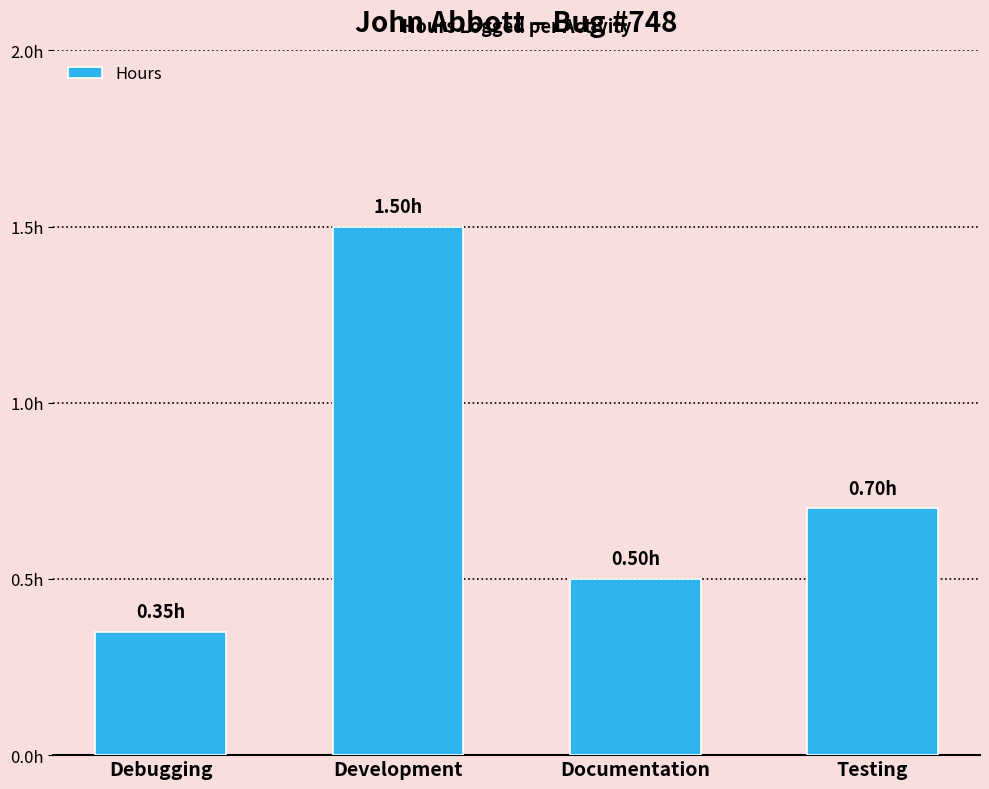

Does the chart contain any negative values?

No